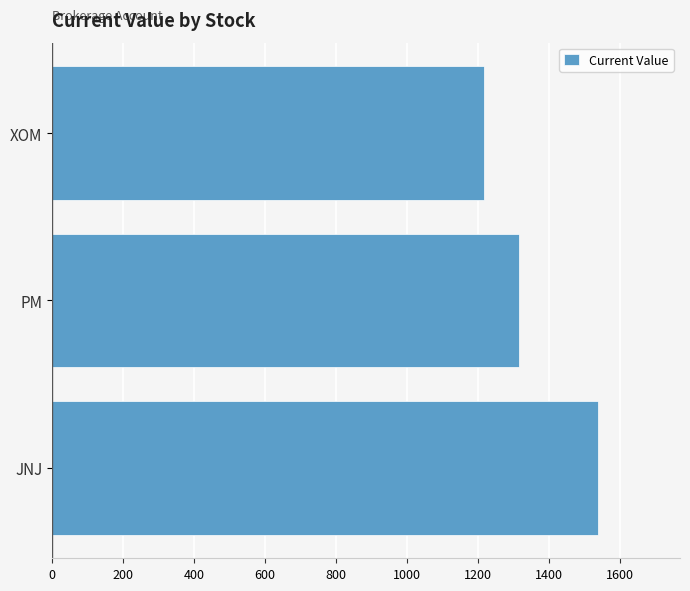

Which has a higher value, JNJ or PM?

JNJ